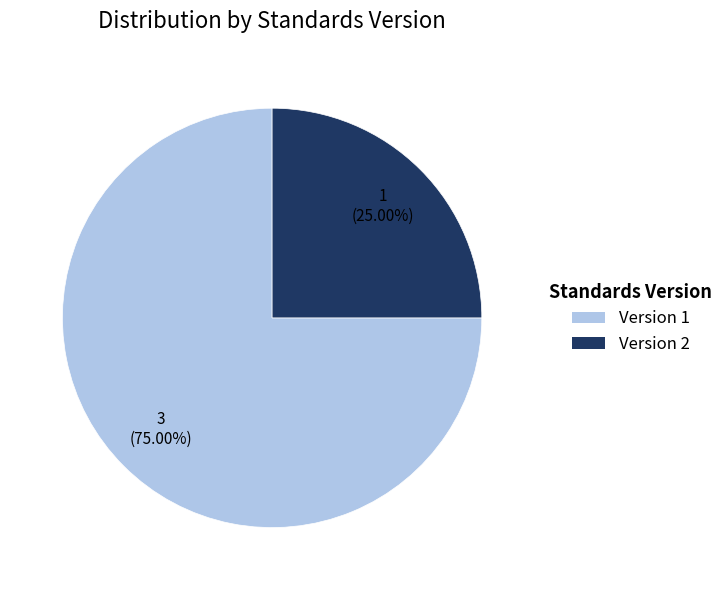

To the nearest percent, what is the average slice percentage?

50%